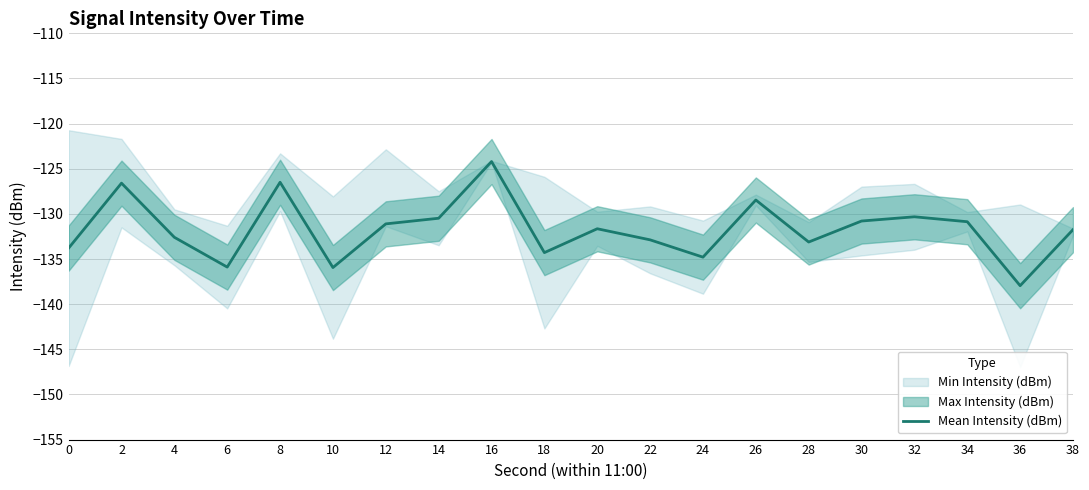

What is the value of the 20th point from the left?

-131.7